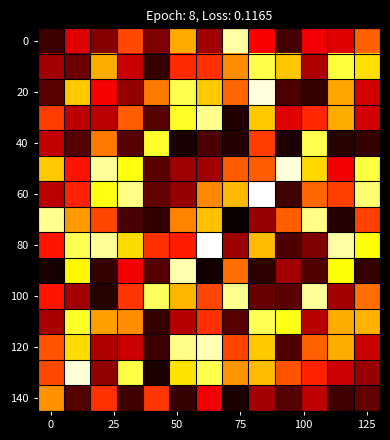

At how many categories does at least one series exceed 28?

13